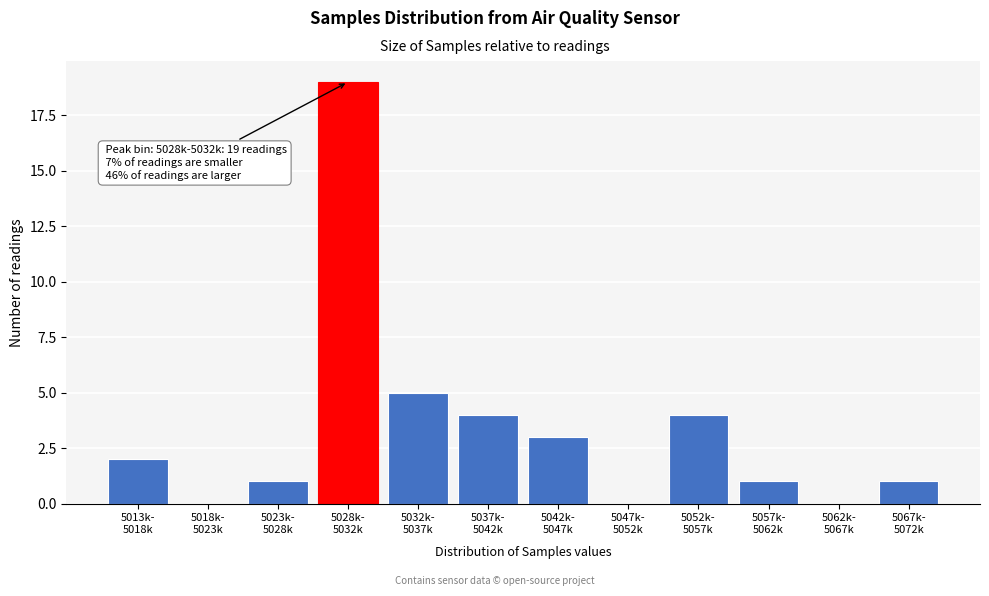

What is the sum of all values?

40